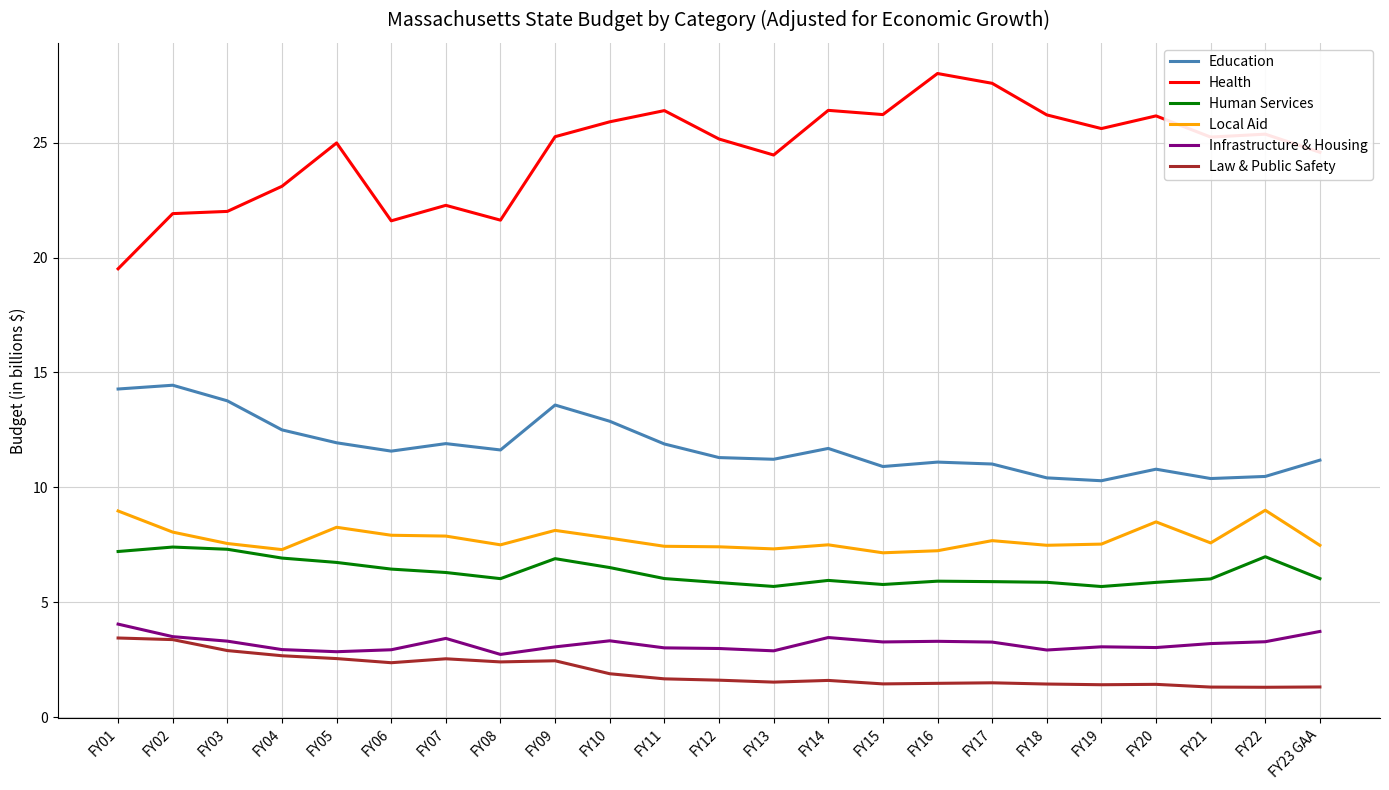

What is the difference between the Health values at FY19 and FY09?

0.4